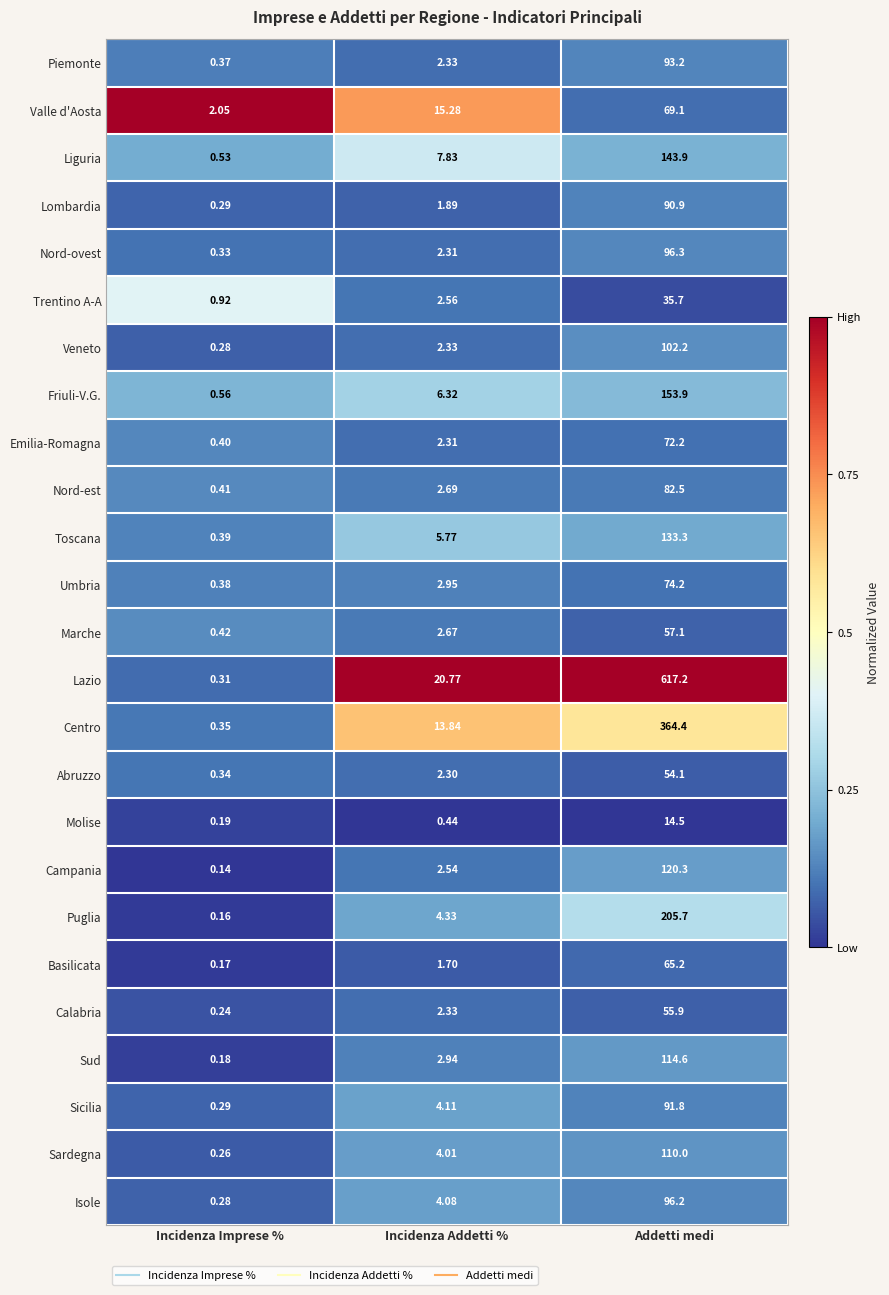

Rank the series by their maximum value, from highest to lowest.

Lazio, Centro, Puglia, Friuli-V.G., Liguria, Toscana, Campania, Sud, Sardegna, Veneto, Nord-ovest, Isole, Piemonte, Sicilia, Lombardia, Nord-est, Umbria, Emilia-Romagna, Valle d'Aosta, Basilicata, Marche, Calabria, Abruzzo, Trentino A-A, Molise